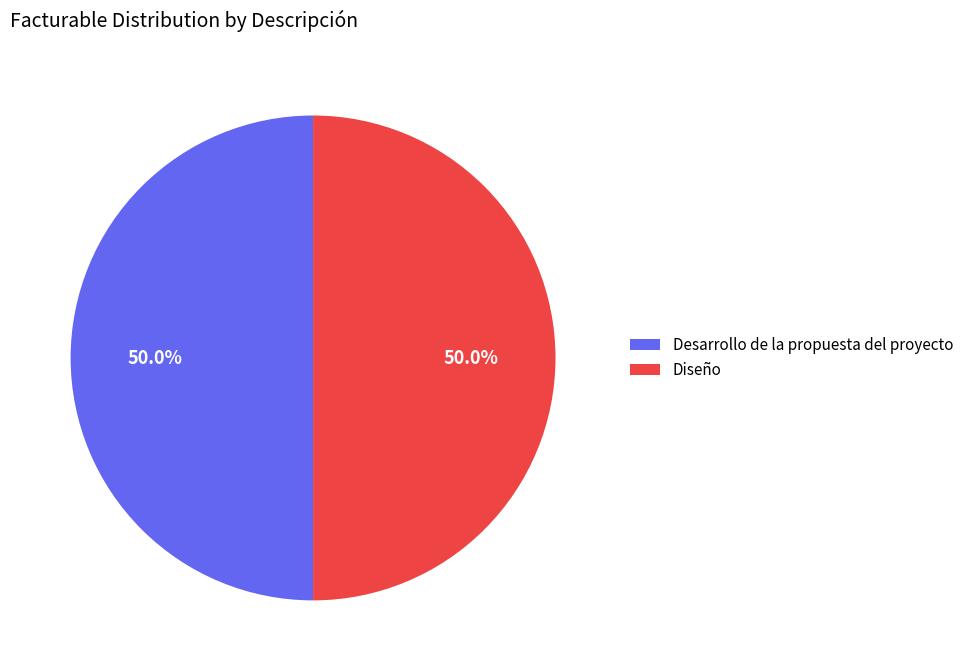

To the nearest percent, what is the difference between the largest and smallest slice percentages?

0%